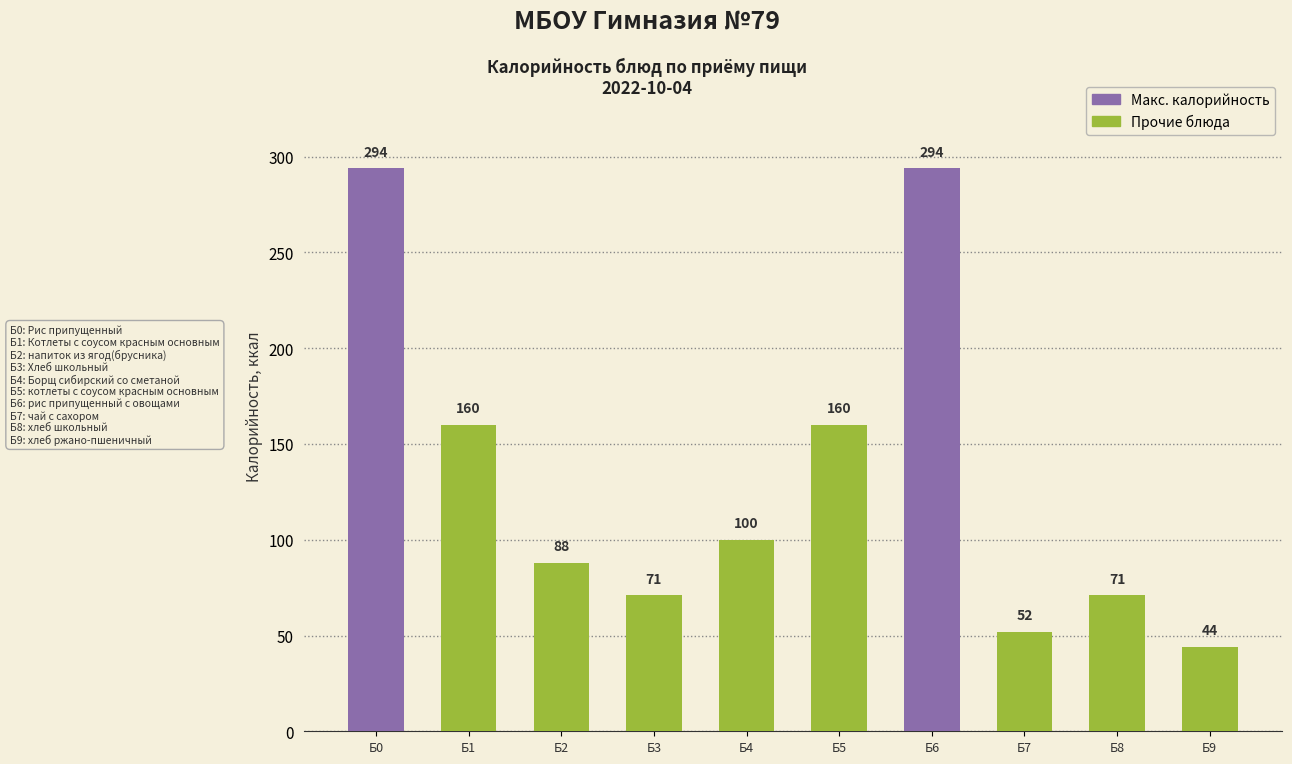

How many data points are less than 100?

5